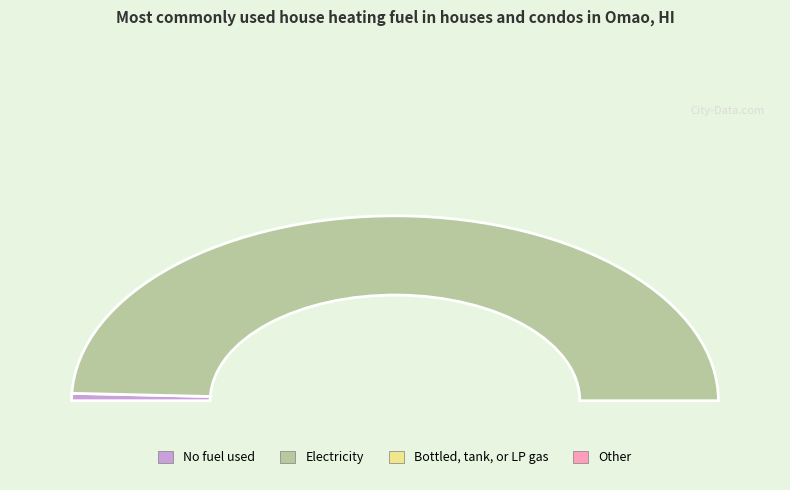

Count the number of slices in the pie.

2